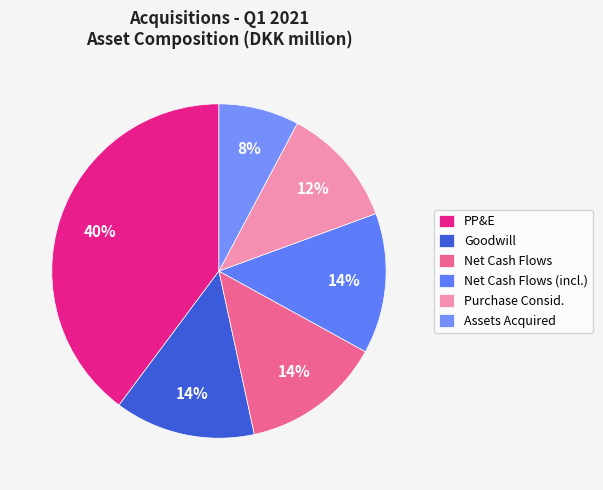

Count the number of slices in the pie.

6